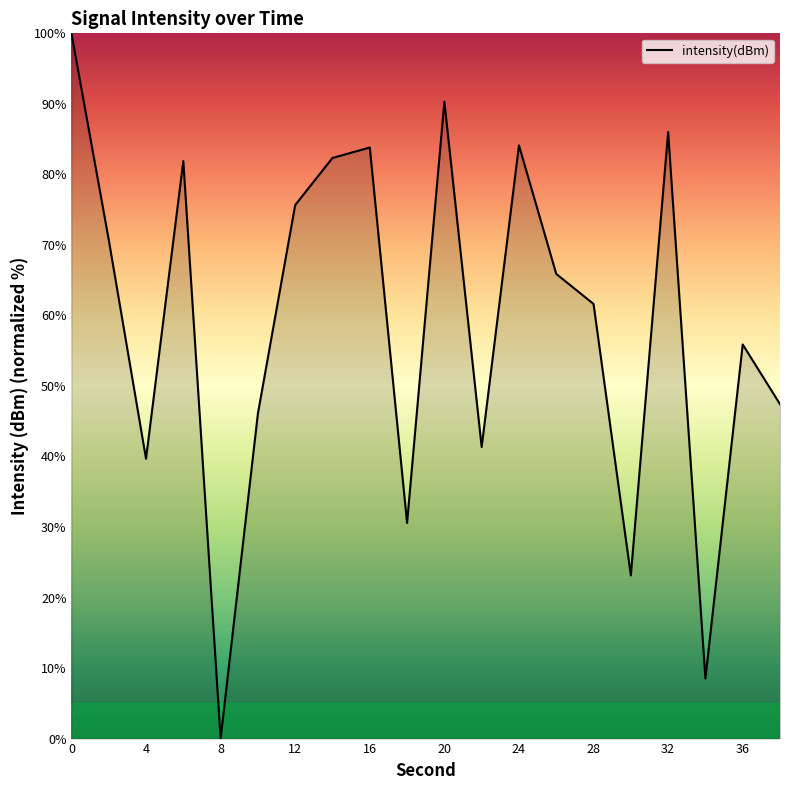

What is the maximum value shown in the chart?

100.0